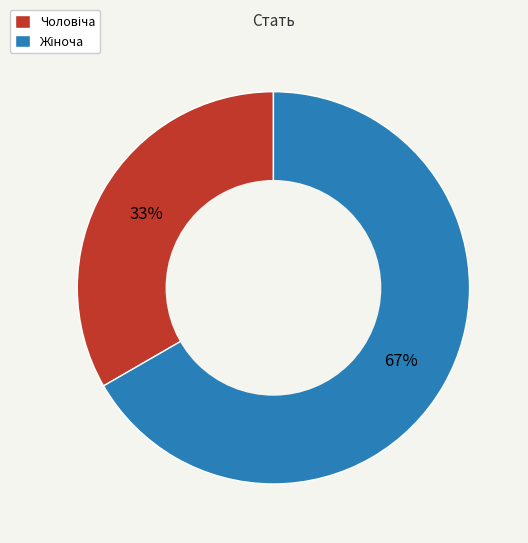

Is there any slice that represents more than half of the pie?

Yes